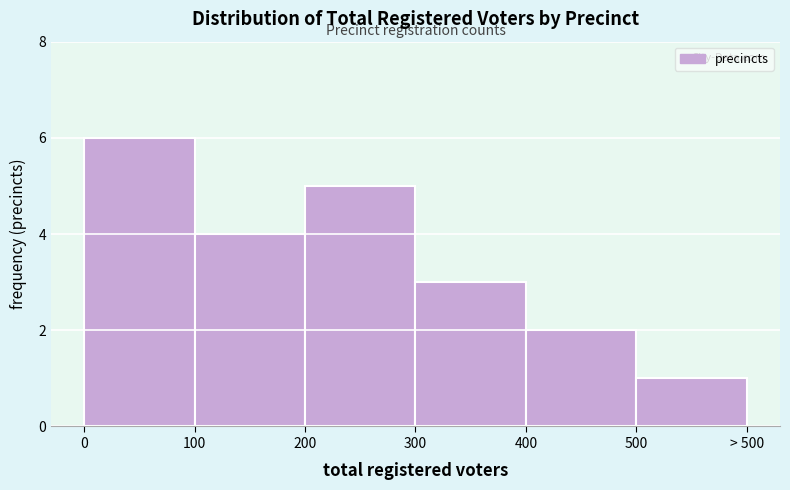

Reading left to right, extract all data points from this chart.

6	4	5	3	2	1